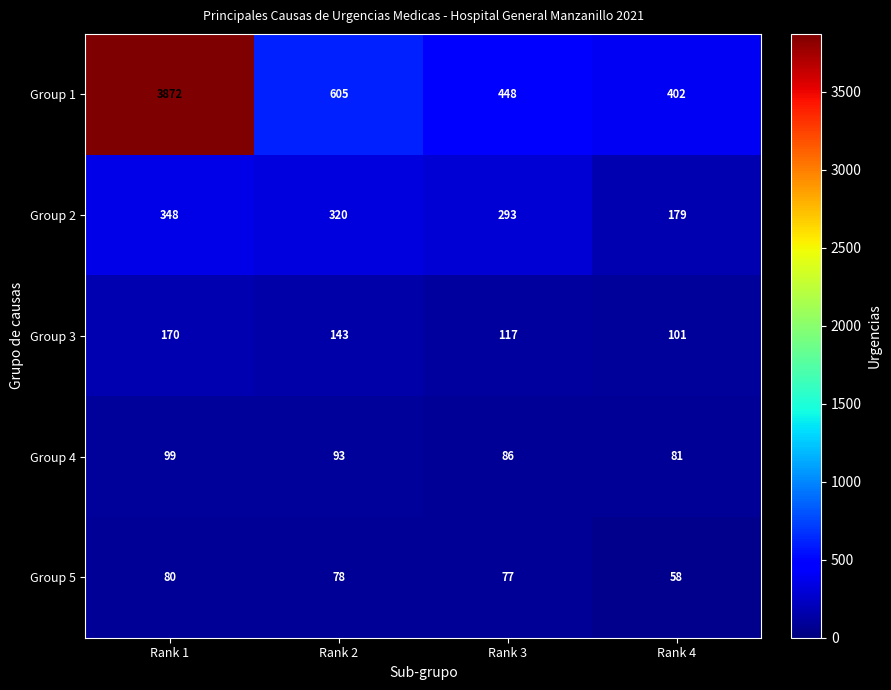

Reading left to right, transcribe all the data shown in this chart.

Group 1: Rank 1=3872	Rank 2=605	Rank 3=448	Rank 4=402
Group 2: Rank 1=348	Rank 2=320	Rank 3=293	Rank 4=179
Group 3: Rank 1=170	Rank 2=143	Rank 3=117	Rank 4=101
Group 4: Rank 1=99	Rank 2=93	Rank 3=86	Rank 4=81
Group 5: Rank 1=80	Rank 2=78	Rank 3=77	Rank 4=58